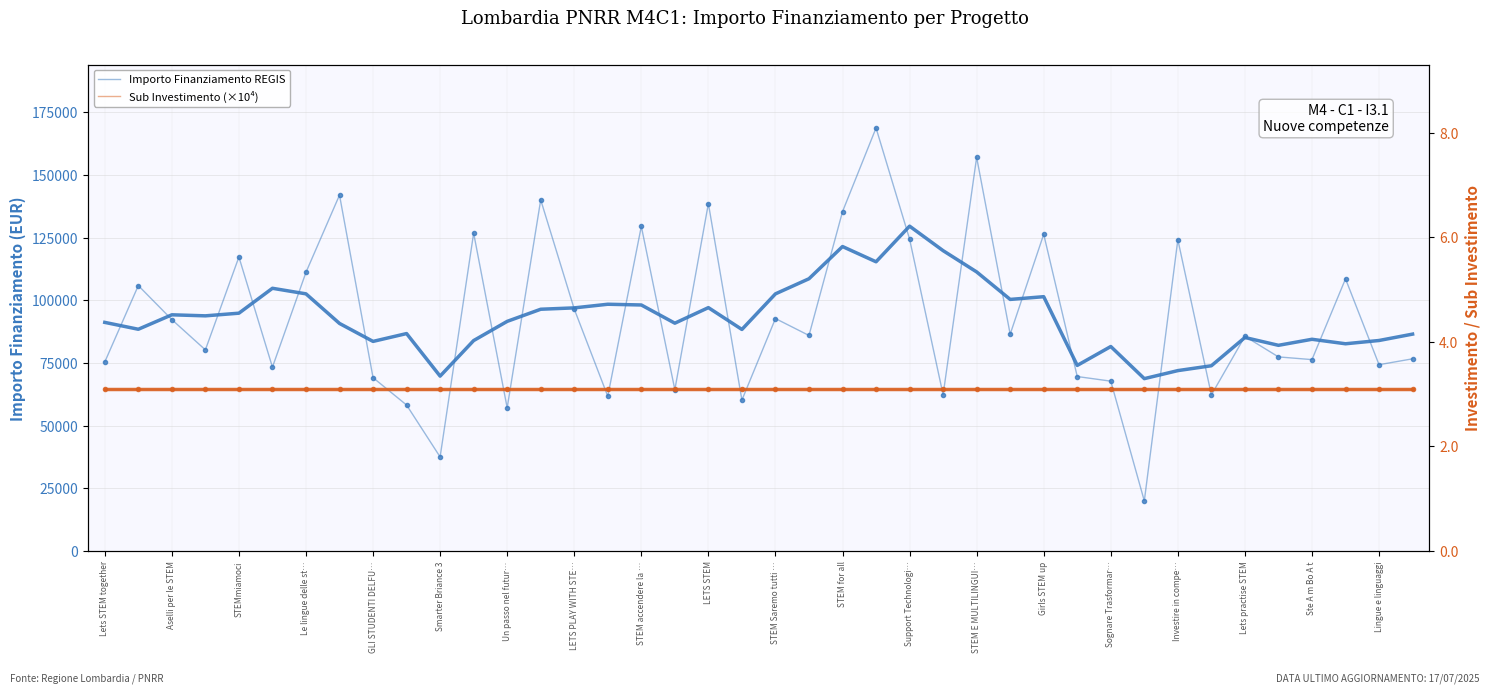

What is the difference between the maximum and second lowest values in the Importo Finanziamento REGIS series?

131183.9